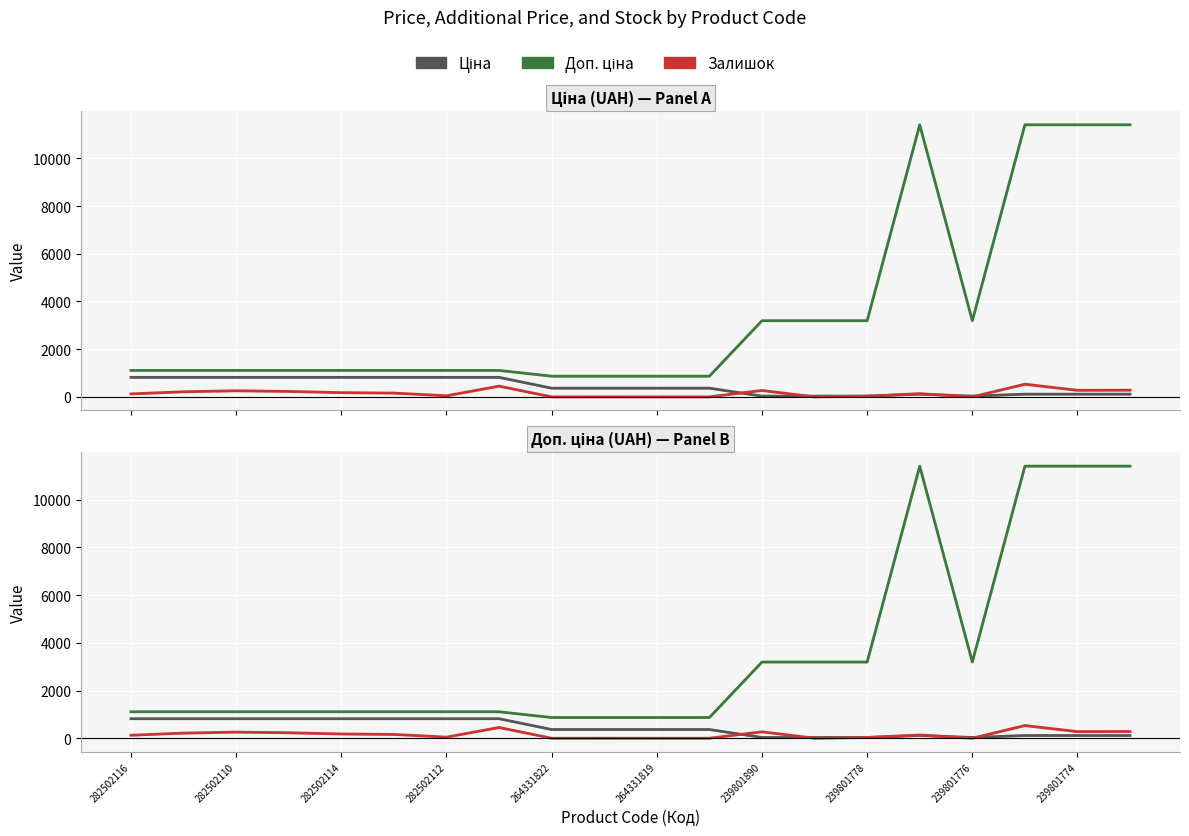

True or false: Ціна and Доп. ціна intersect in this chart.

False